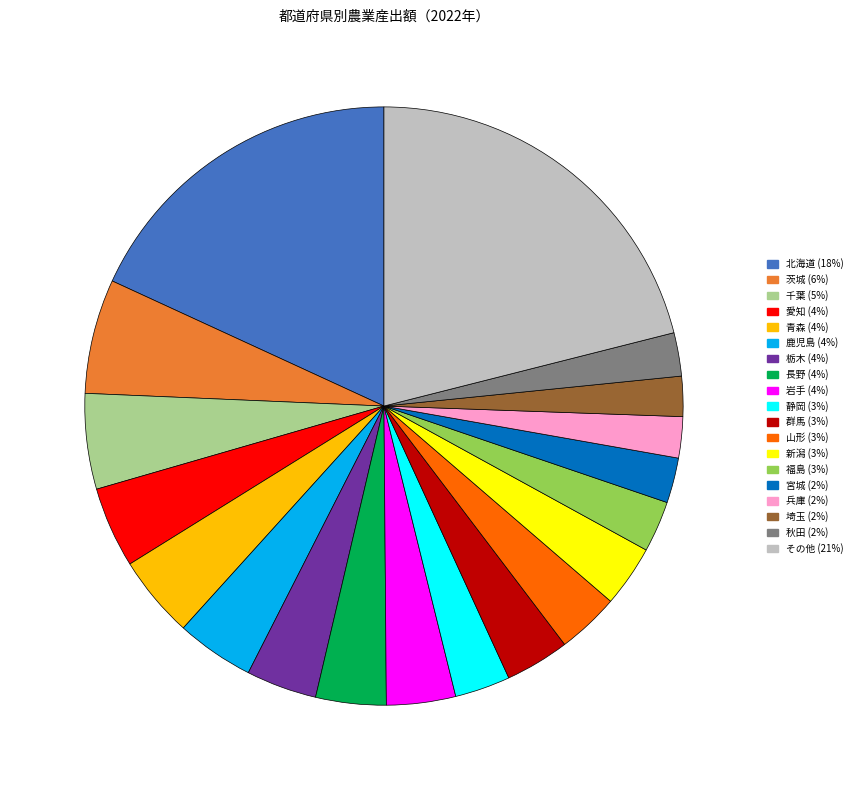

Is the sum of 静岡 and 埼玉 greater than half?

No